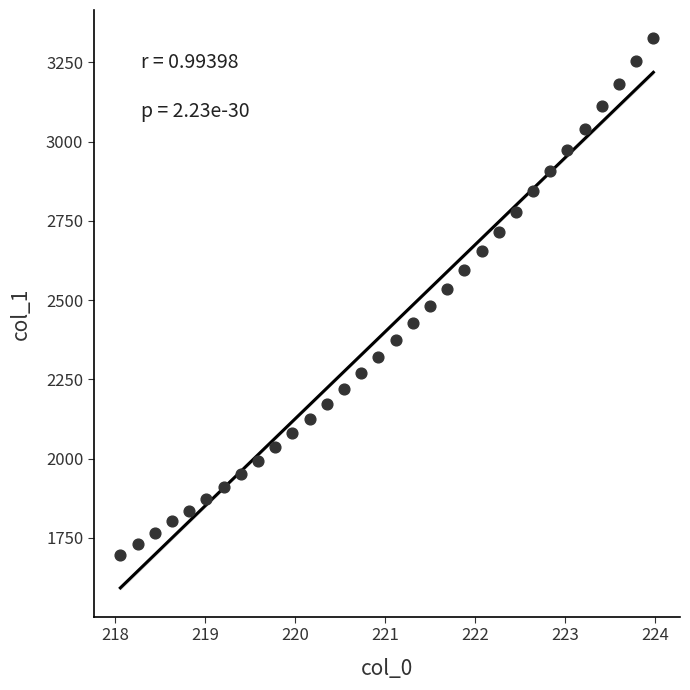

What is the range of Y values (max minus min)?

1632.4